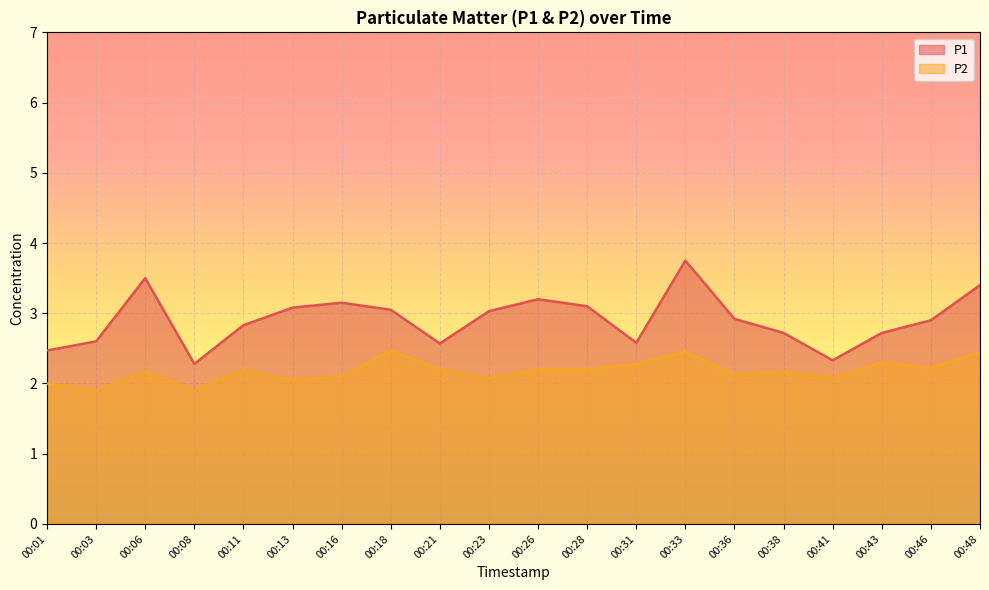

List the series in order of their peak value, highest first.

P1, P2